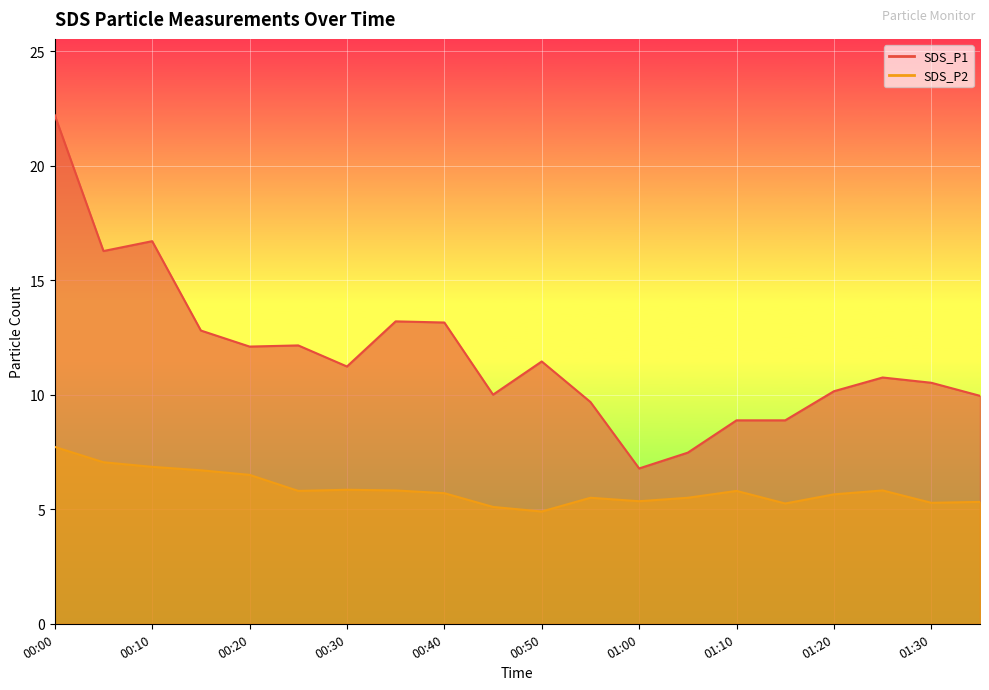

How many interior local peaks does the SDS_P1 series have?

5